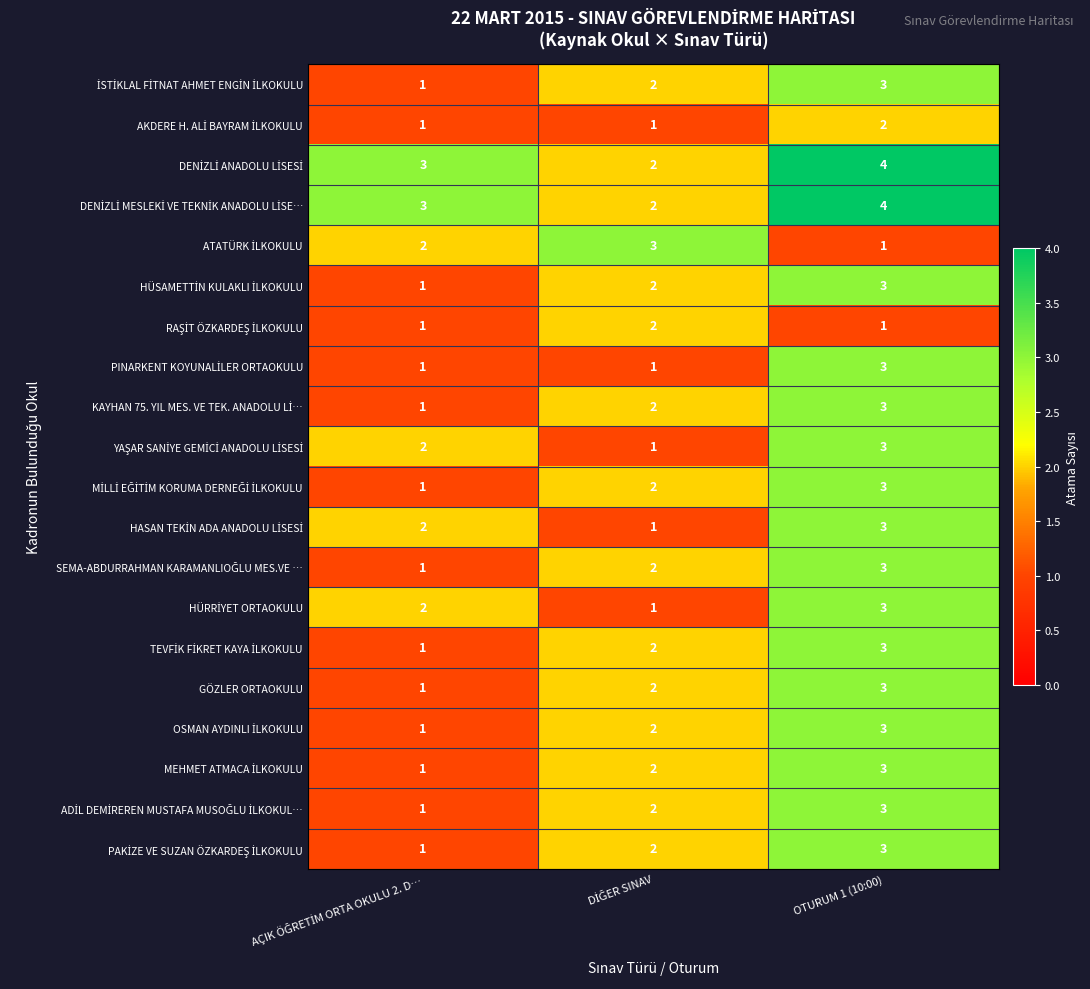

What is the total value across all series at OTURUM 1 (10:00)?

57